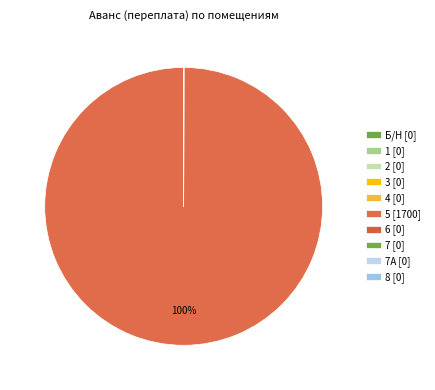

Rank the categories by value from highest to lowest.

5, Б/Н, 1, 2, 3, 4, 6, 7, 7А, 8